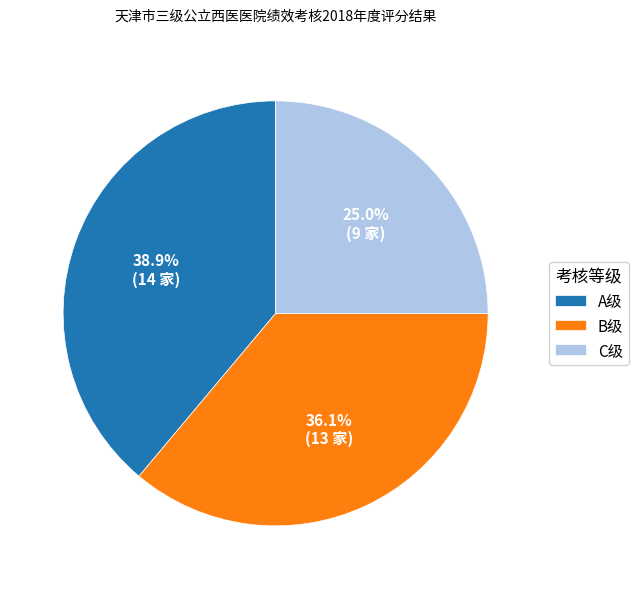

What is the smallest slice in the pie chart?

C级